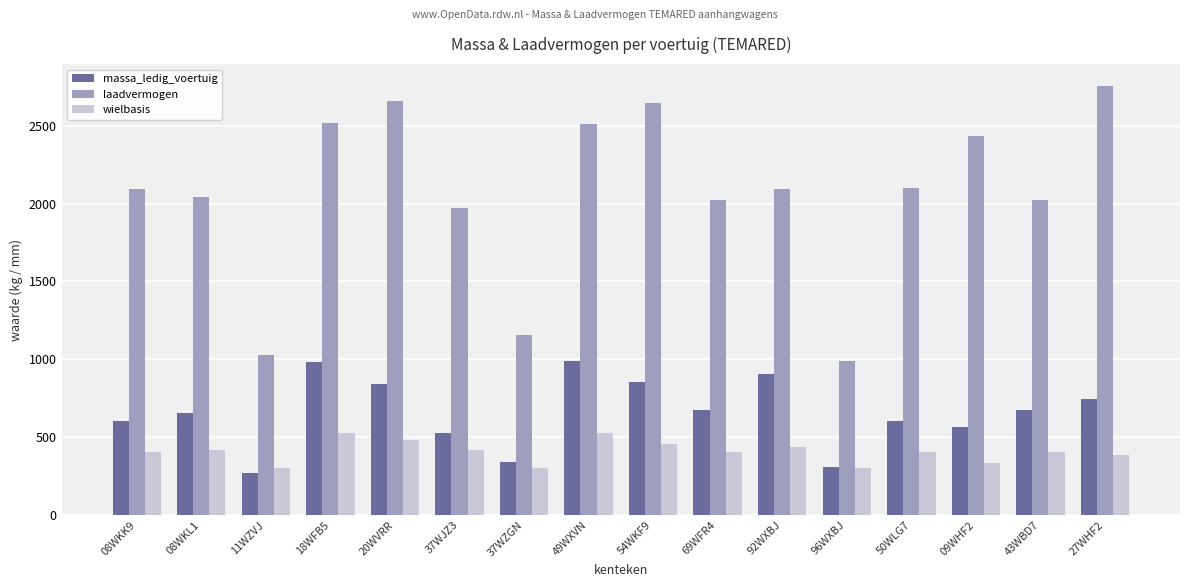

Which series has the widest spread of values?

laadvermogen